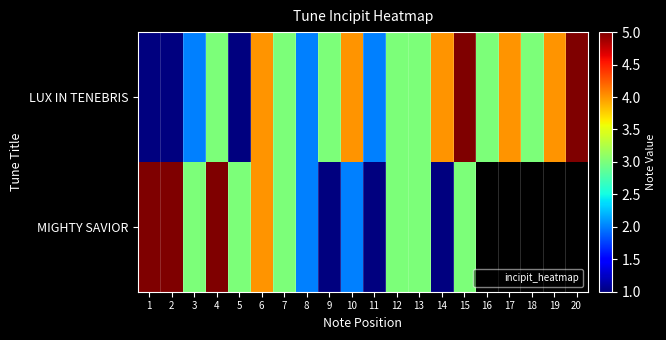

What is the total value across all series at 2?

6.0